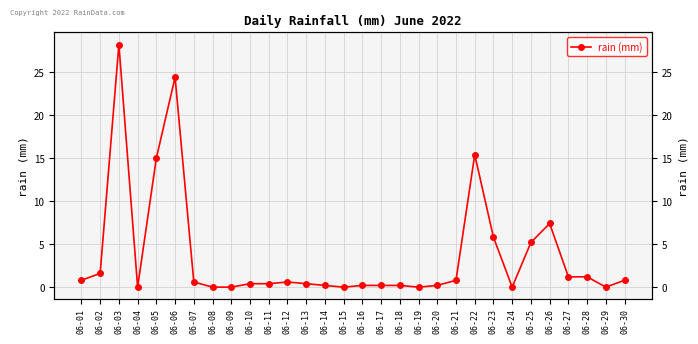

Reading left to right, transcribe all the data shown in this chart.

0.8	1.6	28.2	0.0	15.0	24.4	0.6	0.0	0.0	0.4	0.4	0.6	0.4	0.2	0.0	0.2	0.2	0.2	0.0	0.2	0.8	15.4	5.8	0.0	5.2	7.4	1.2	1.2	0.0	0.8